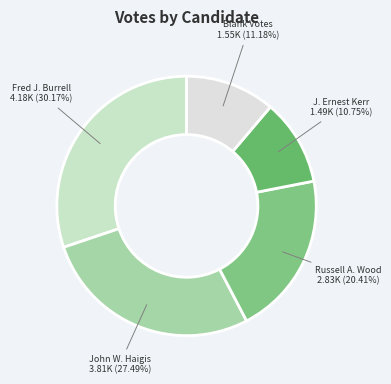

Count the number of slices in the pie.

5